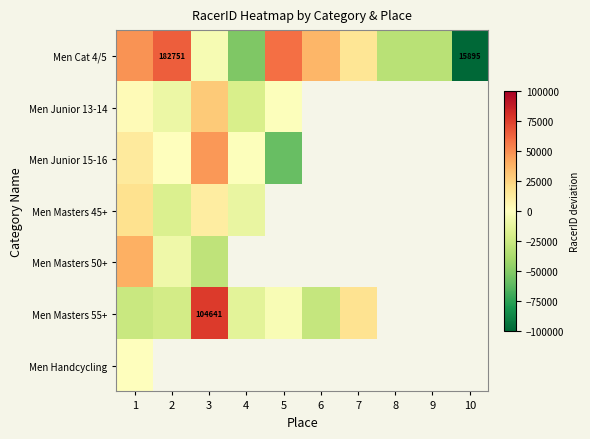

At which label does Men Masters 55+ first exceed 17366?

3